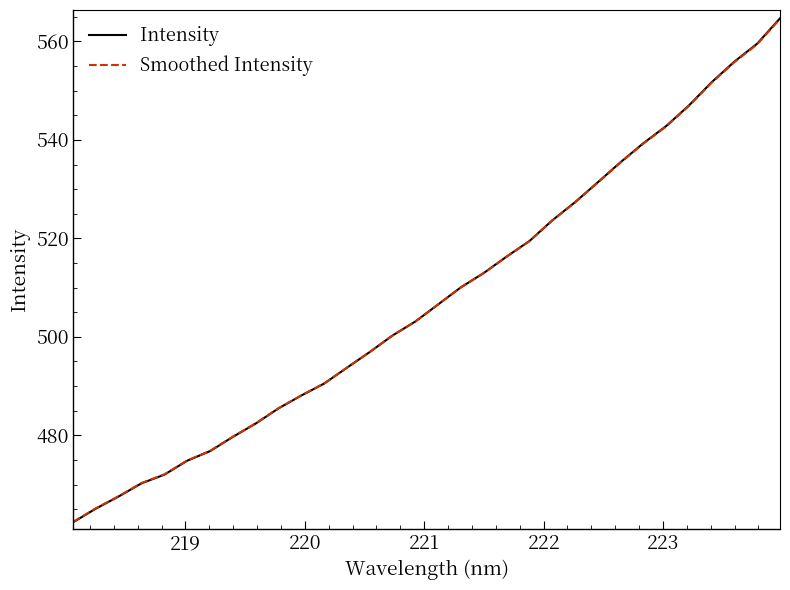

Which series has the largest range (max minus min)?

Intensity